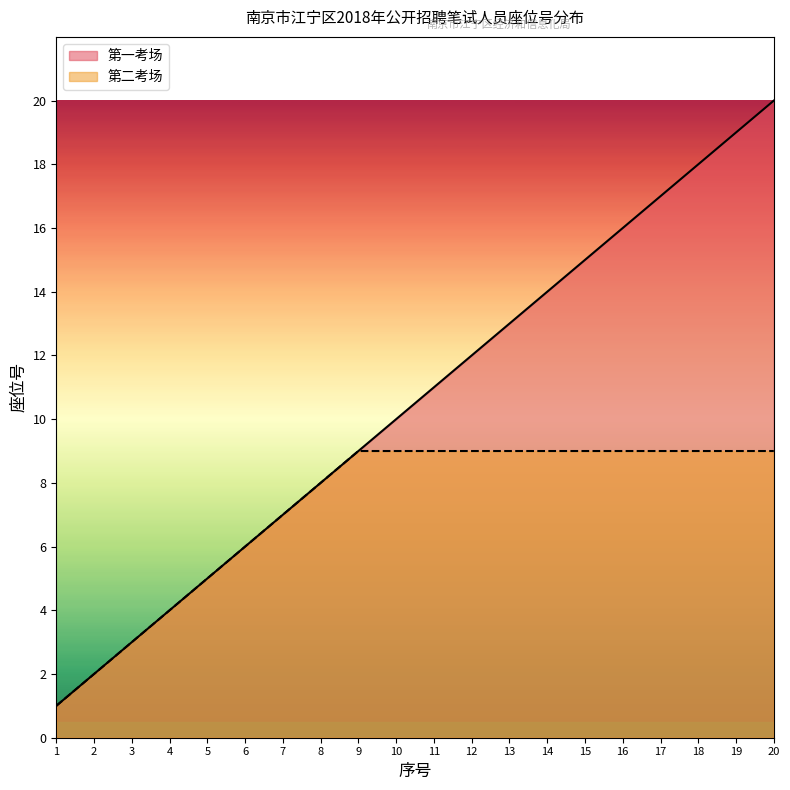

The 岗位1 series shows 31 at 20. True or false?

False